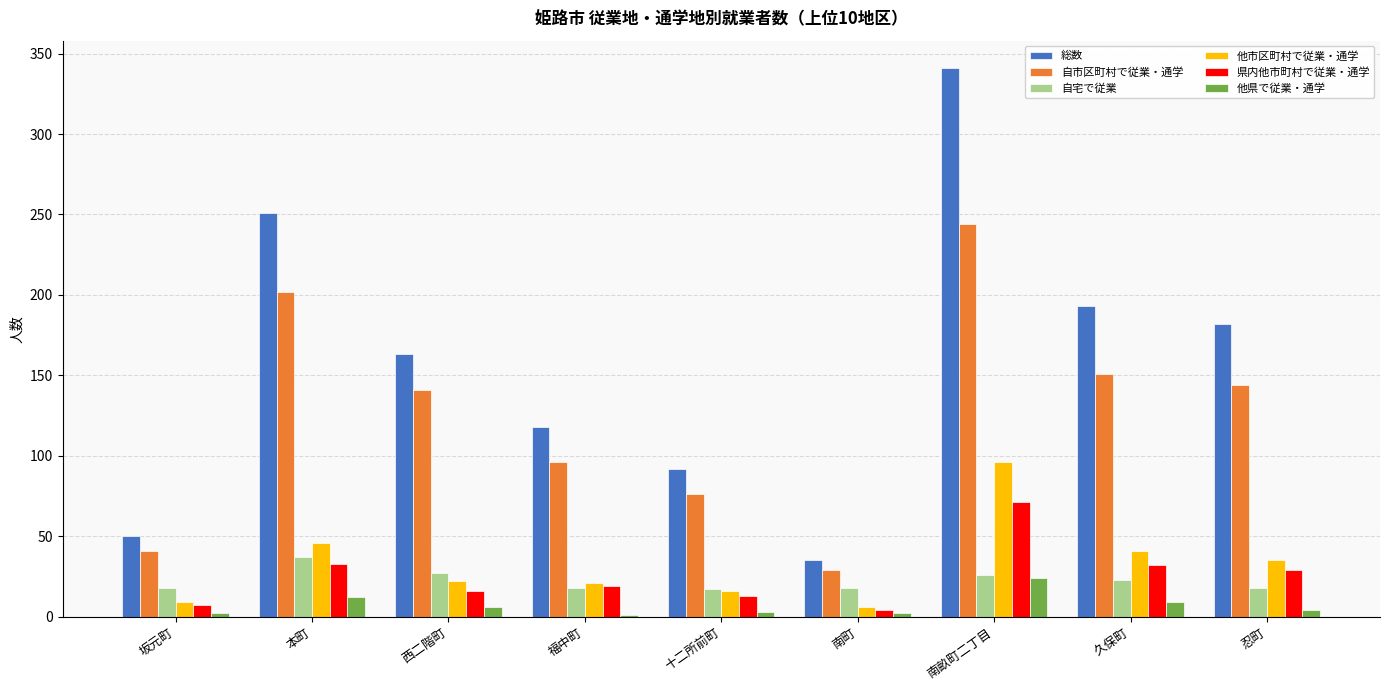

Which series changed the most between 十二所前町 and 忍町?

総数